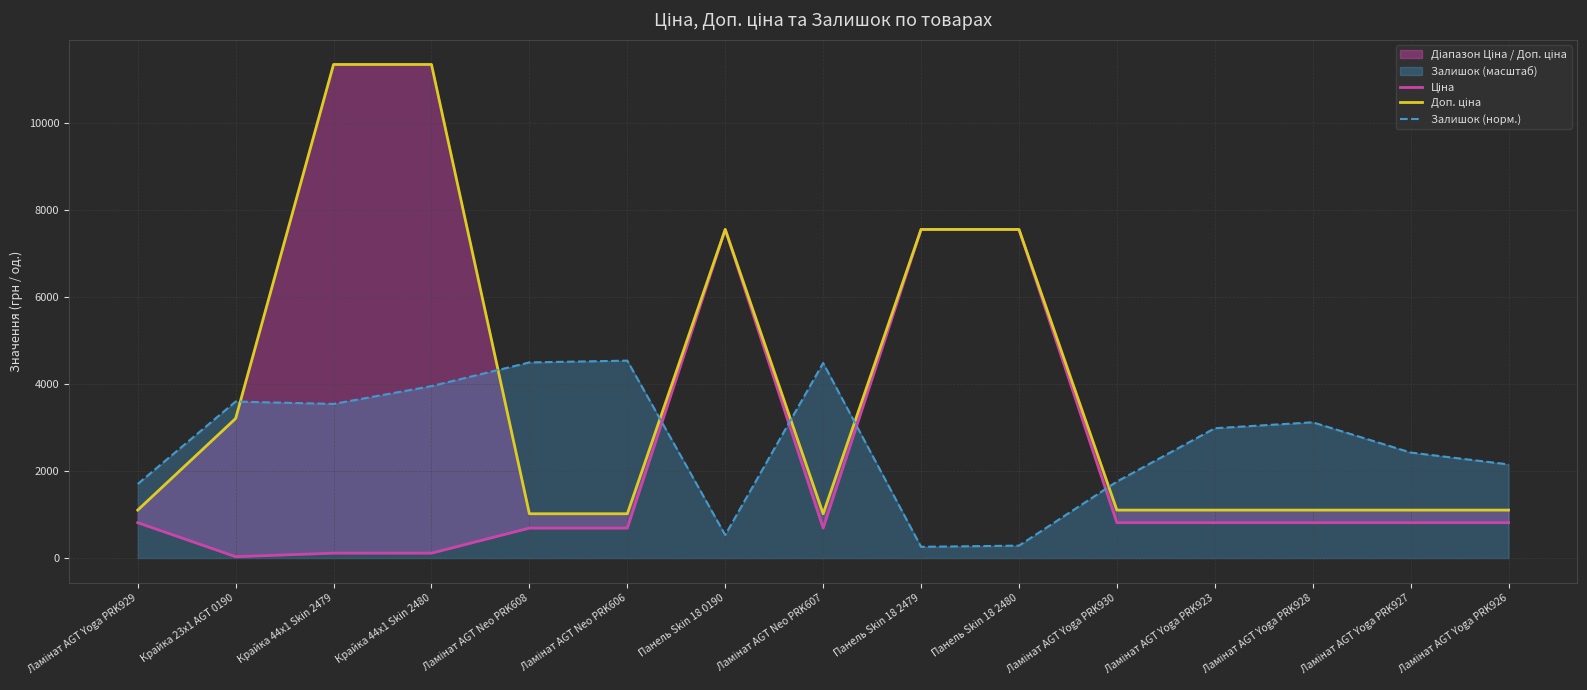

Which series ends up on top after the final intersection of Ціна and Залишок (норм.)?

Залишок (норм.)